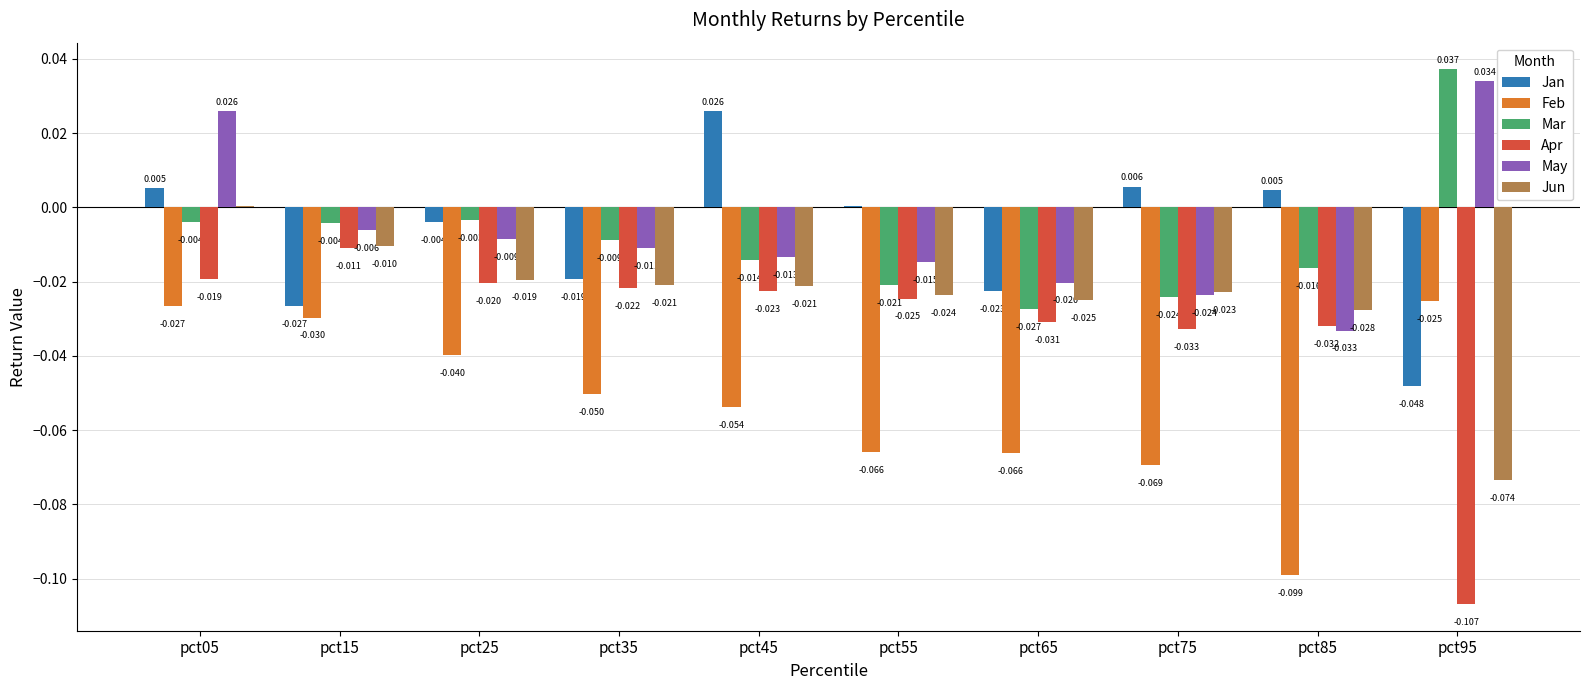

Which series has the largest total across all categories?

May